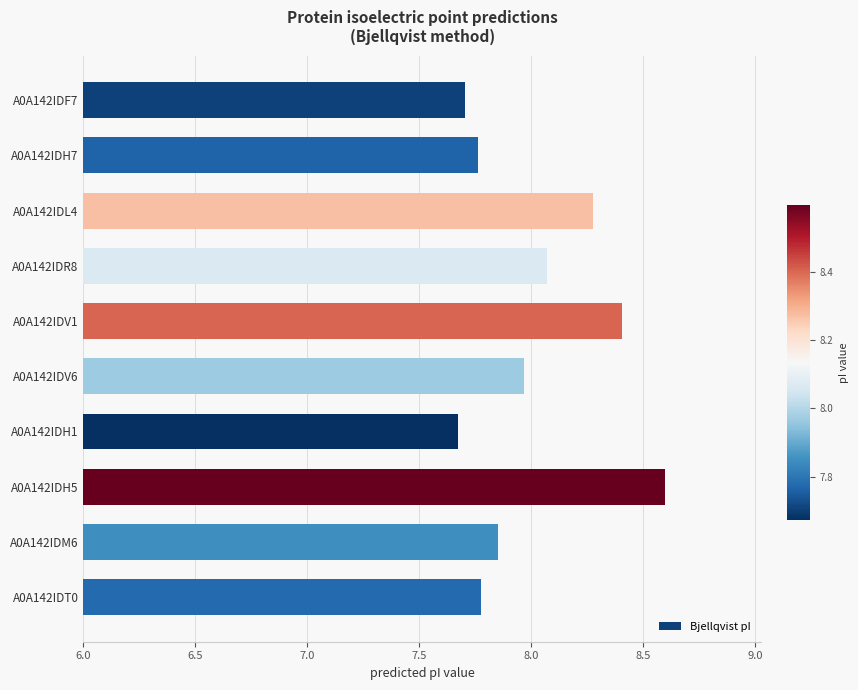

What is the ratio of the value at A0A142IDL4 to the value at A0A142IDV6?

1.0